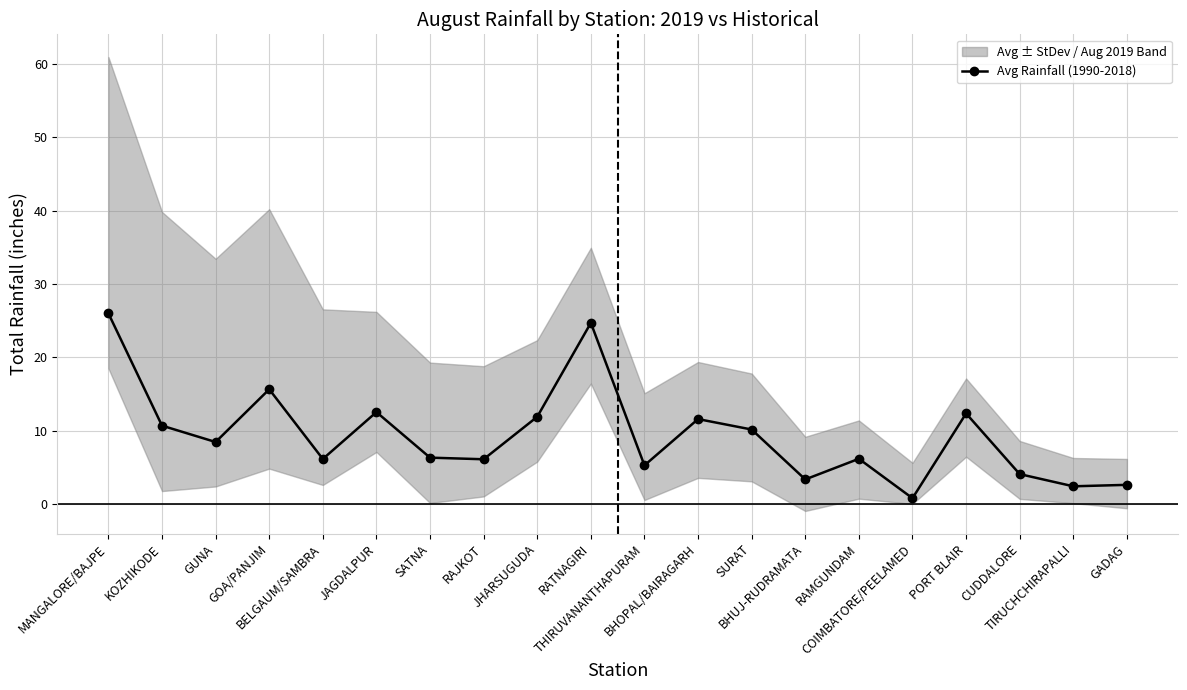

The value at MANGALORE/BAJPE is 26.0. True or false?

True